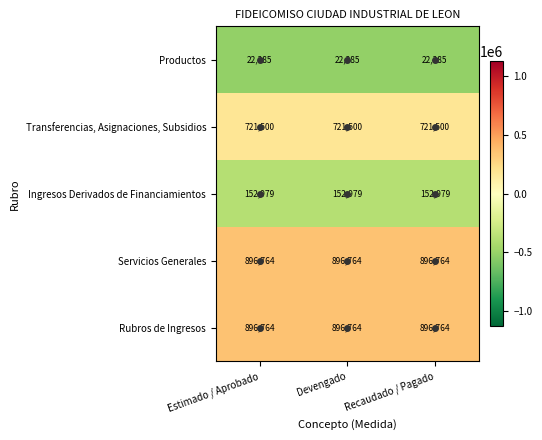

Is the value of Servicios Generales at Estimado / Aprobado greater than the value of Ingresos Derivados de Financiamientos at Devengado?

Yes